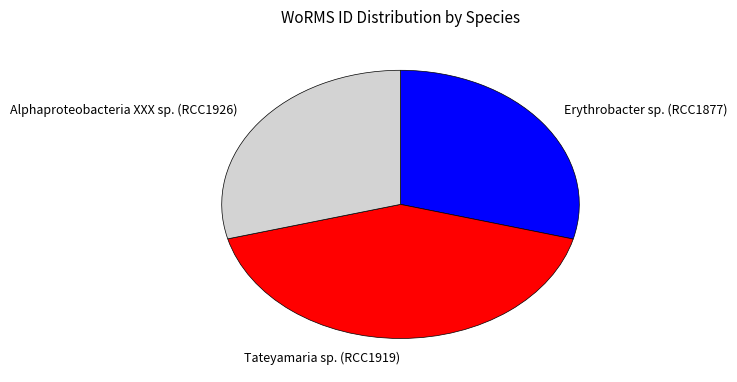

True or false: Alphaproteobacteria XXX sp. (RCC1926) accounts for 20% of the total.

False